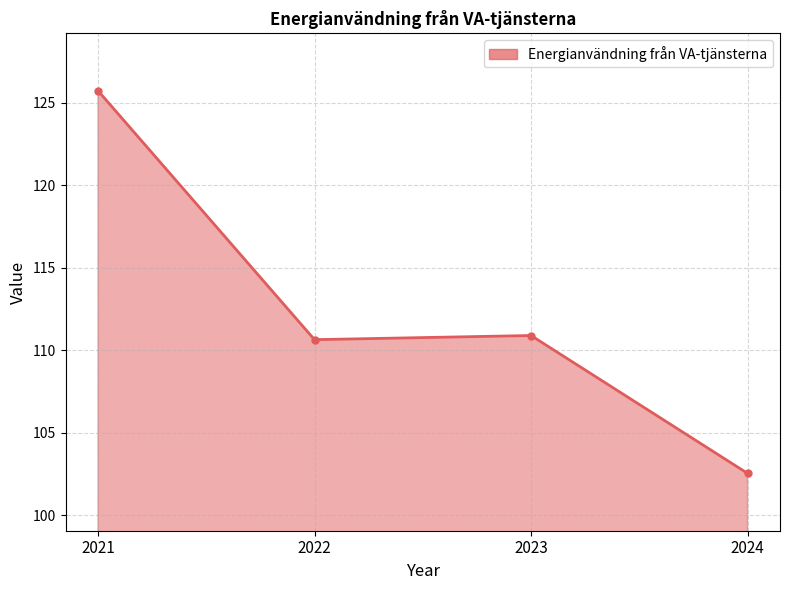

Reading left to right, list all the values displayed in this chart.

2021=125.7	2022=110.6	2023=110.9	2024=102.6